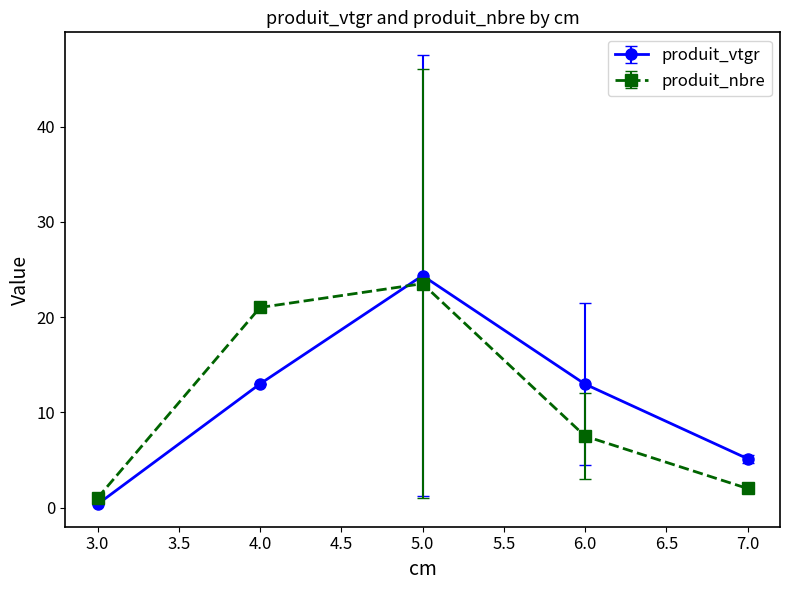

Reading left to right, transcribe all the data shown in this chart.

produit_vtgr: 0.3	13.0	24.3	13.0	5.1
produit_nbre: 1.0	21.0	23.5	7.5	2.0